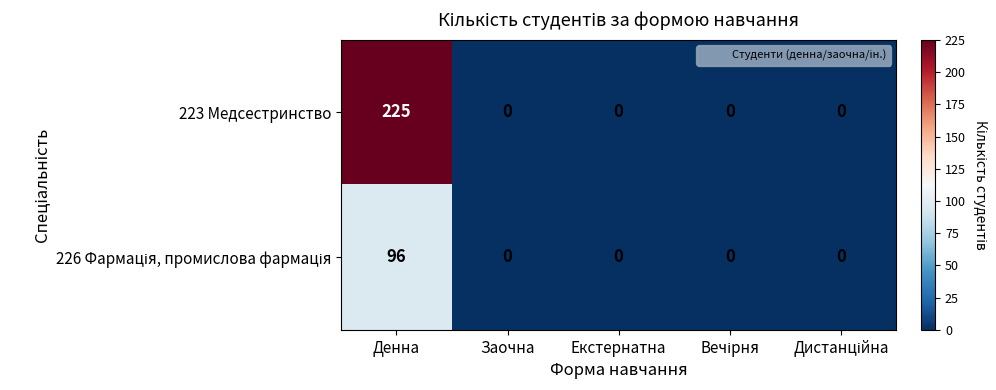

Which series has the widest spread of values?

223 Медсестринство